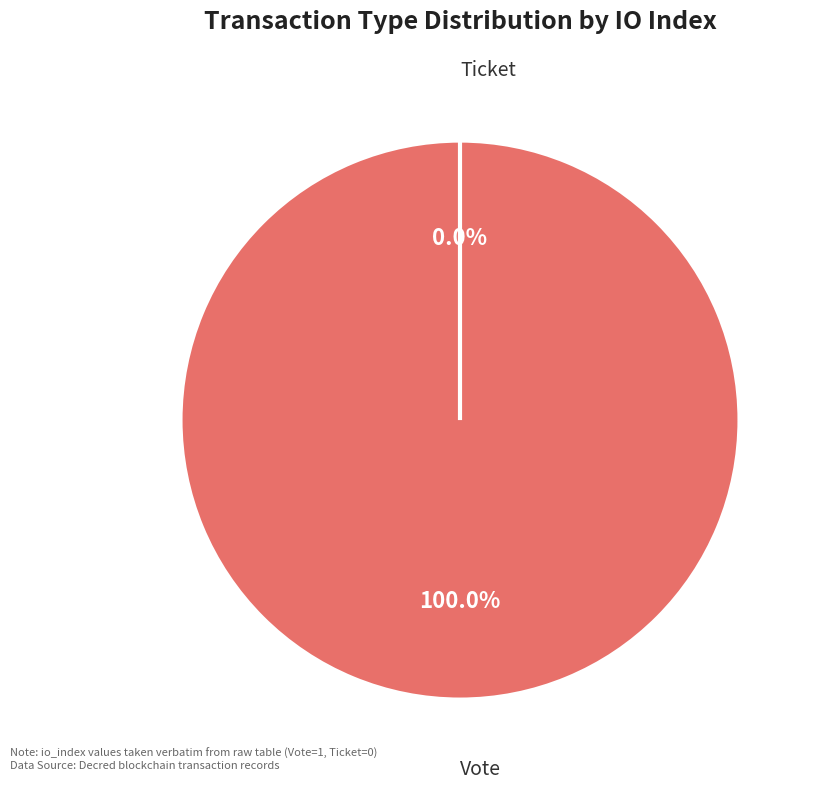

How many slices are in this pie chart?

2